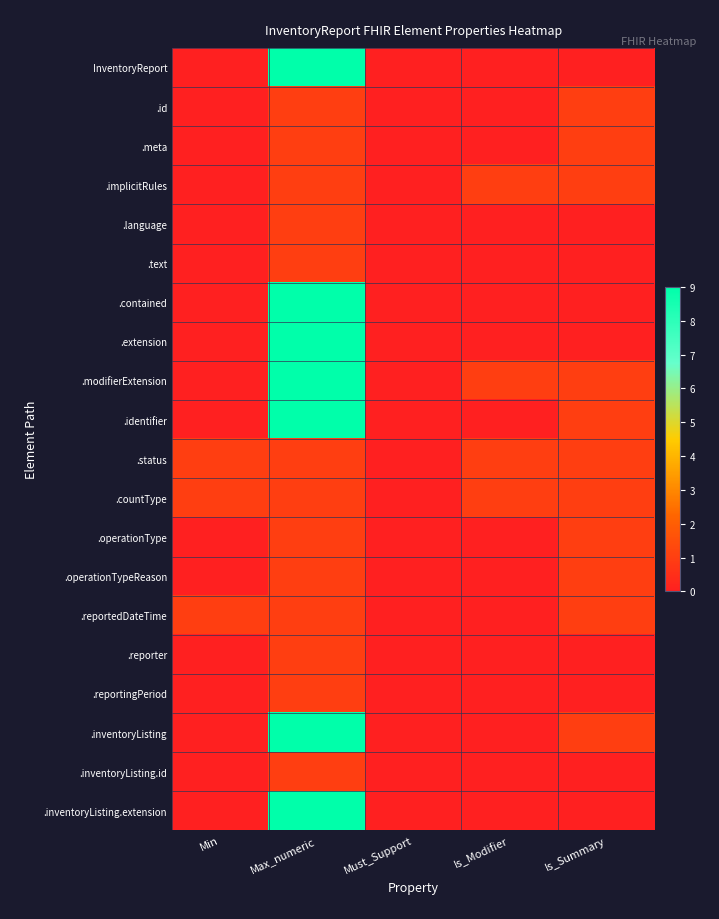

Rank the series at Max_numeric from highest to lowest value.

InventoryReport, .contained, .extension, .modifierExtension, .identifier, .inventoryListing, .inventoryListing.extension, .id, .meta, .implicitRules, .language, .text, .status, .countType, .operationType, .operationTypeReason, .reportedDateTime, .reporter, .reportingPeriod, .inventoryListing.id